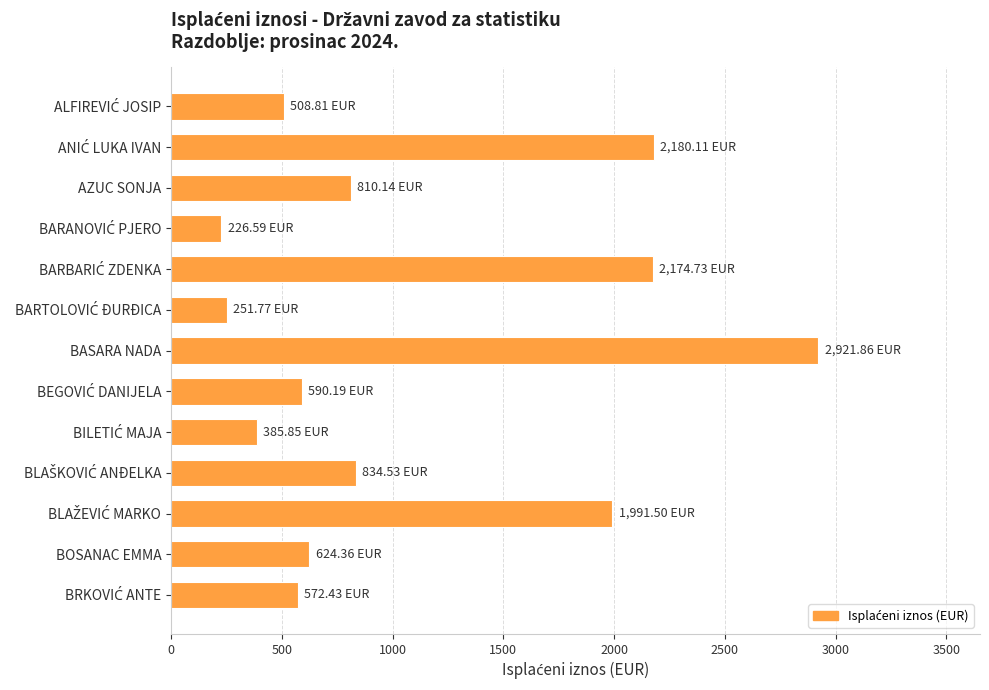

What is the difference between the second highest and minimum values?

1953.5